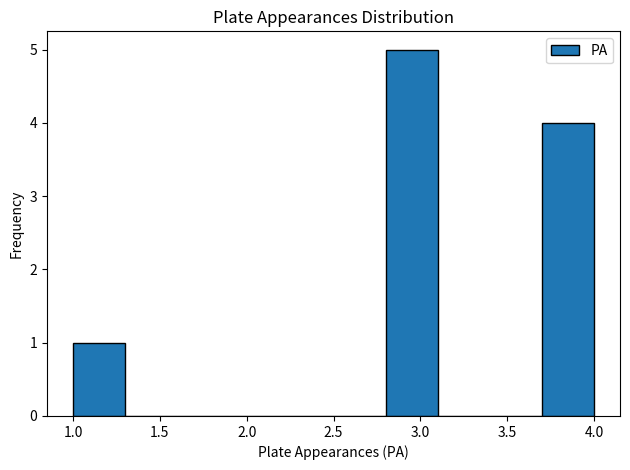

How tall is the bar that spans 3.7 to 4.0 on the x-axis? The values are not printed on the chart, so give them approximately, as read against the axis.

4